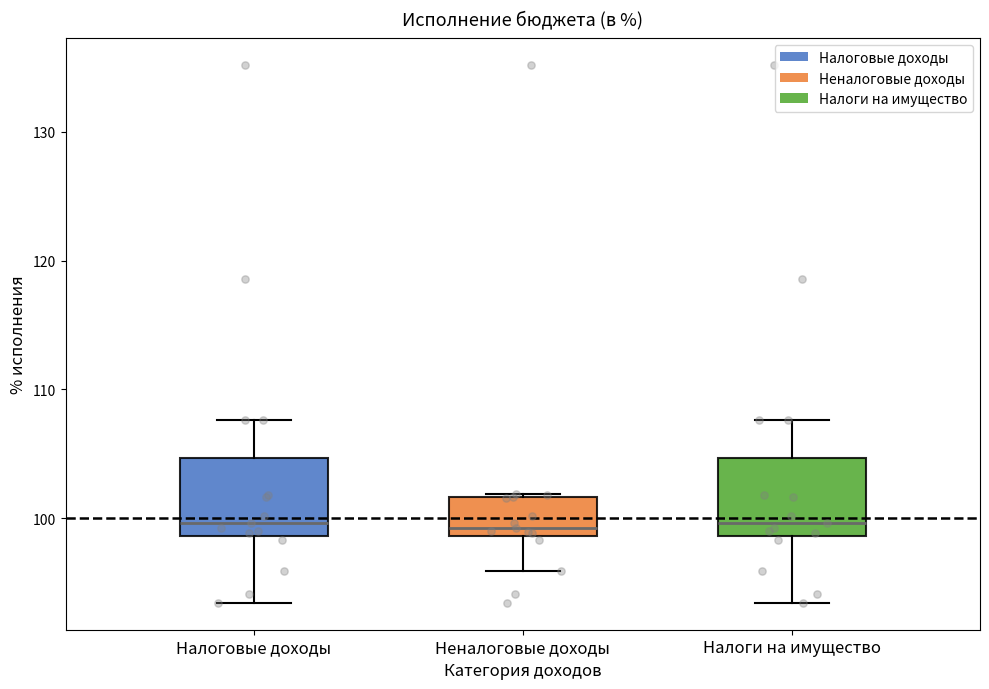

Where is the lower edge of the box for Налоговые доходы on the y-axis? The values are not printed on the chart, so give them approximately, as read against the axis.

99